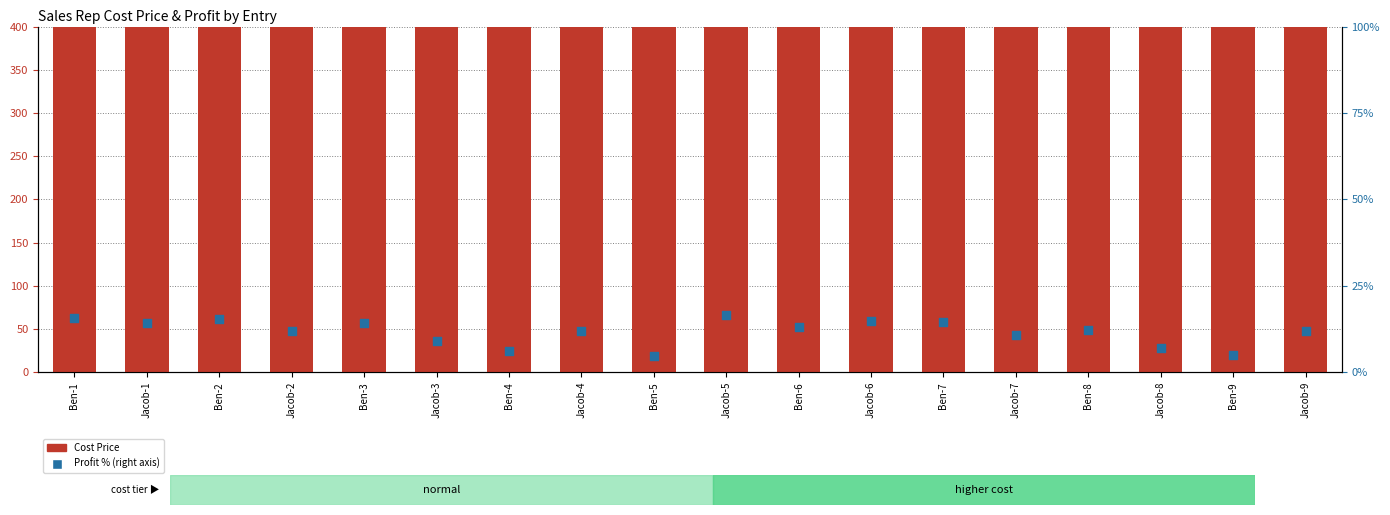

Which series has the largest total across all categories?

Cost Price